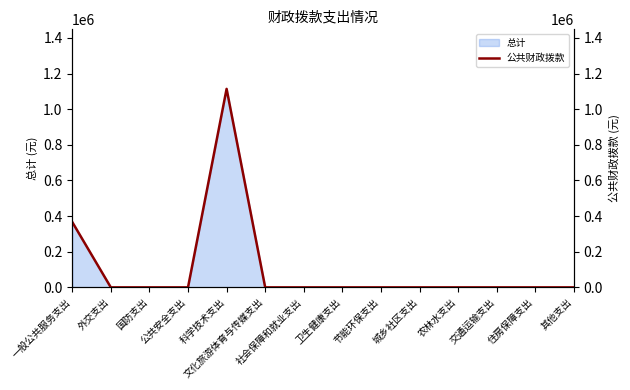

Where is the first local maximum?

科学技术支出